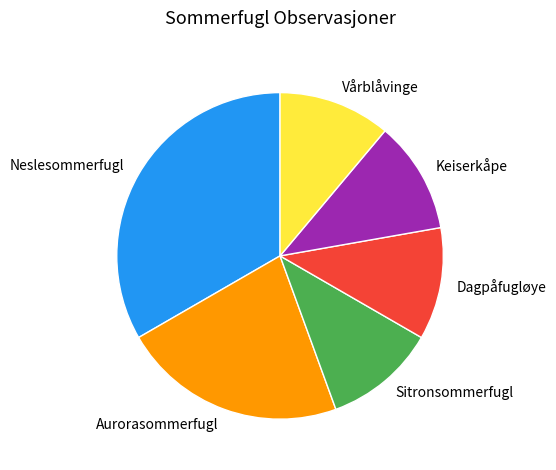

Combined, do Keiserkåpe and Neslesommerfugl account for over 50%?

No